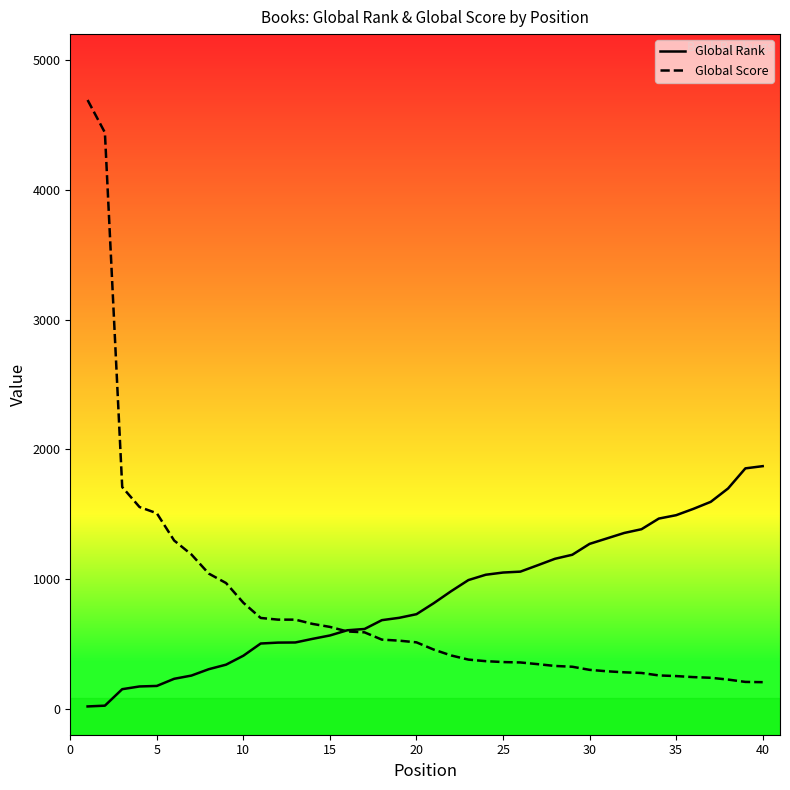

Which series has the largest range (max minus min)?

Global Score